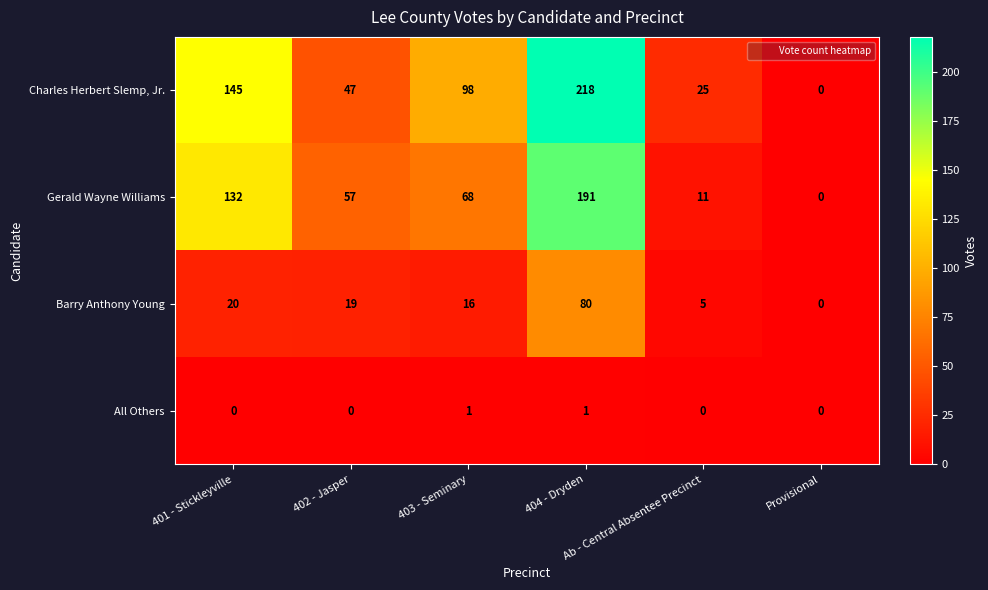

How many positive values does the Charles Herbert Slemp, Jr. series have?

5